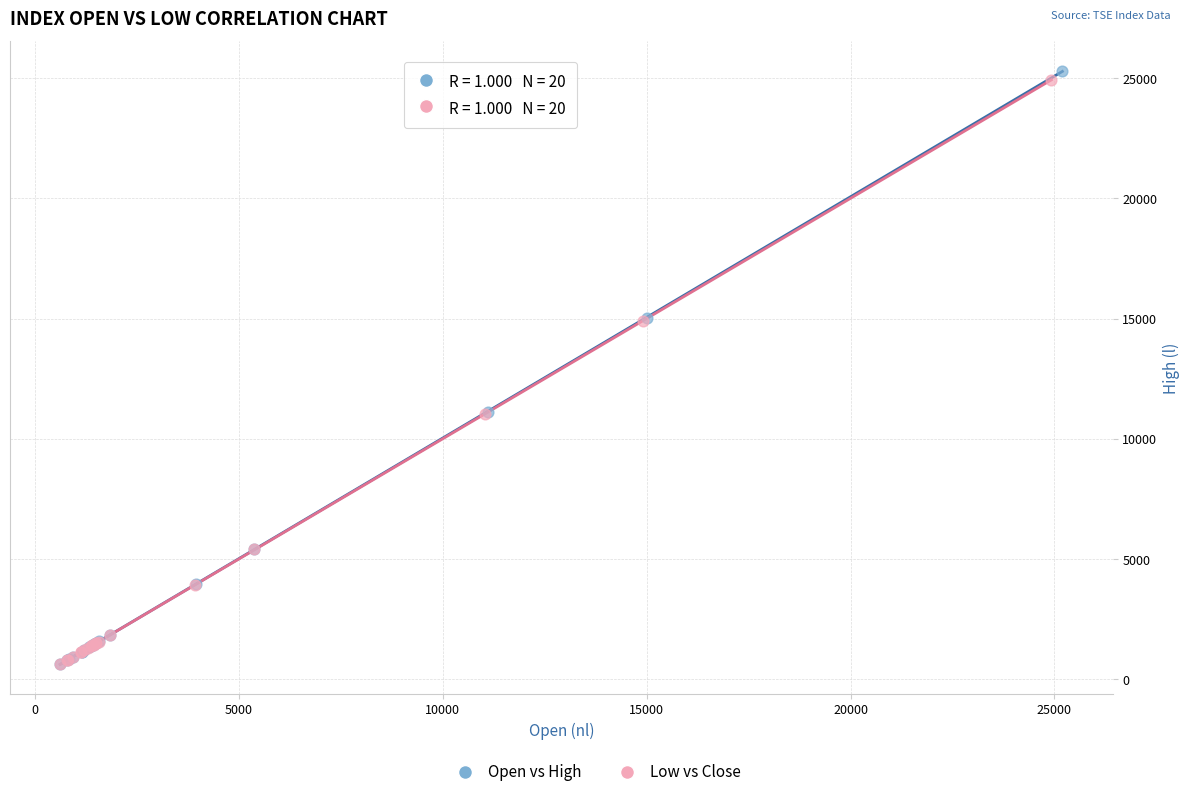

Which series has the largest Y range (max minus min)?

Open vs High